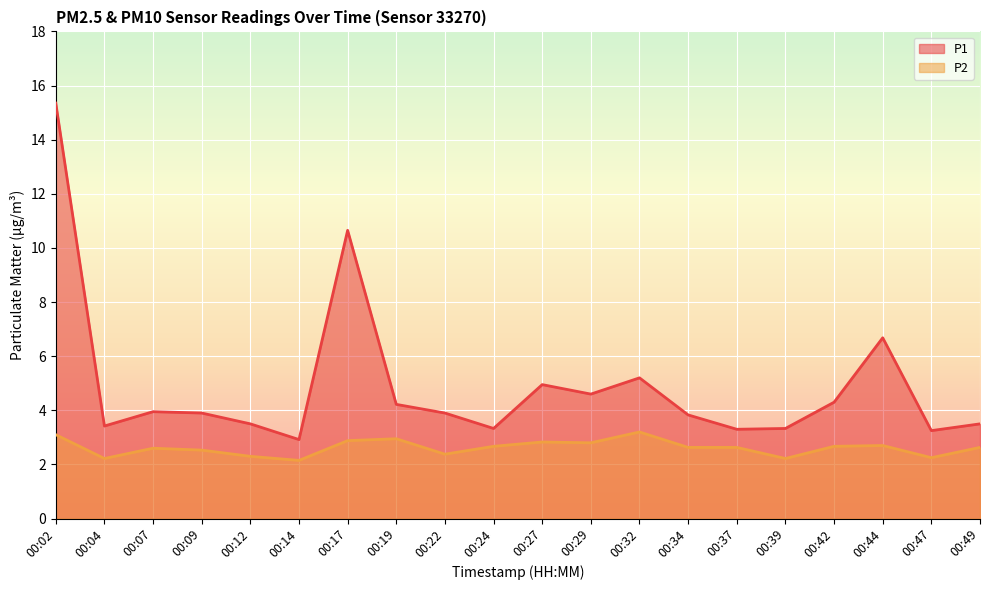

What is the sum of all P2 values?

52.3